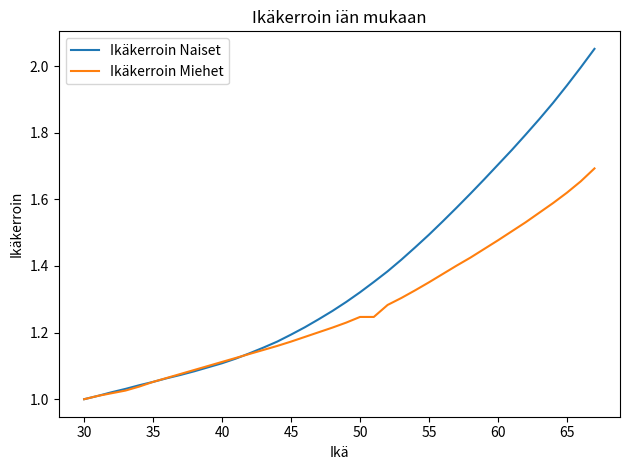

List the series in order of their peak value, lowest first.

Ikäkerroin Miehet, Ikäkerroin Naiset